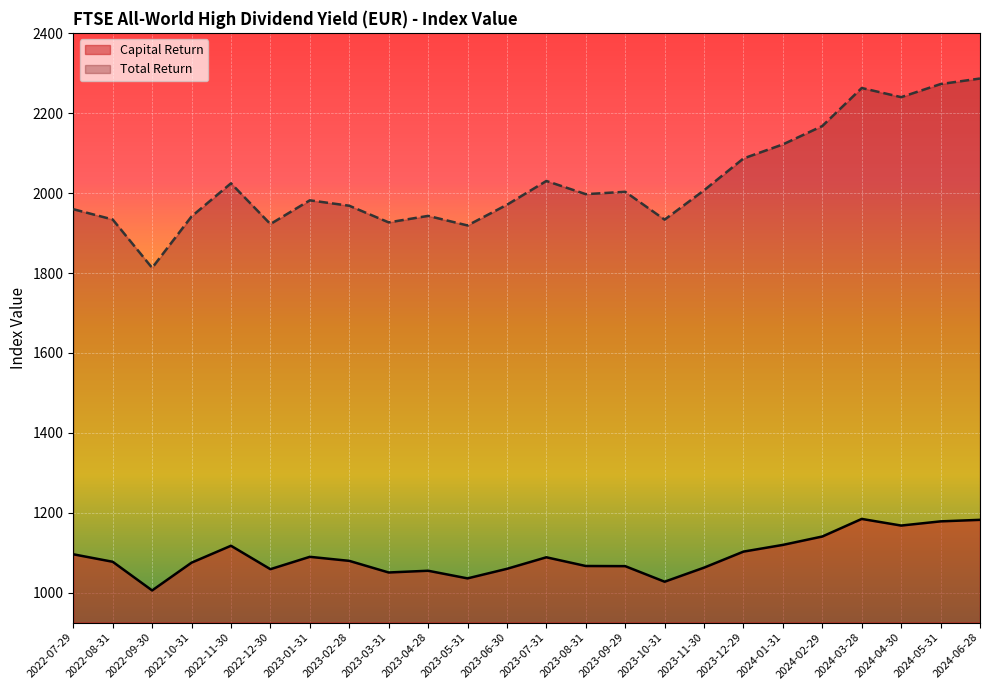

Is the value of Total Return at 2022-08-31 greater than the value of Capital Return at 2024-01-31?

Yes